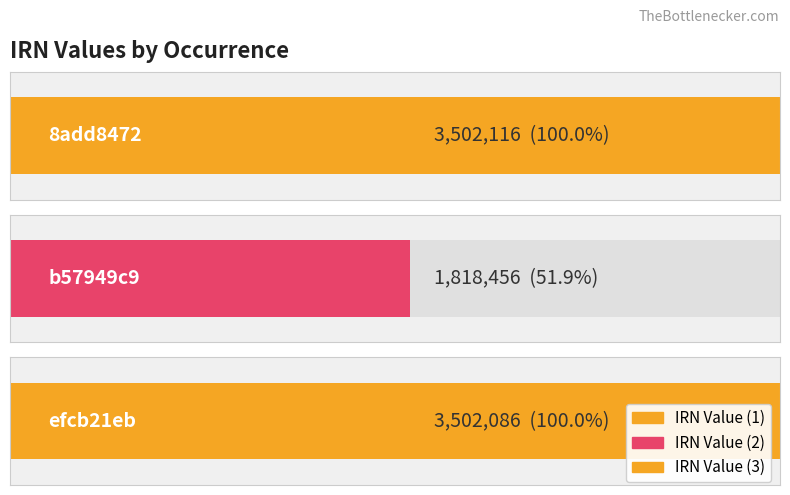

What is the change in value from b57949c9 to efcb21eb?

+1683630